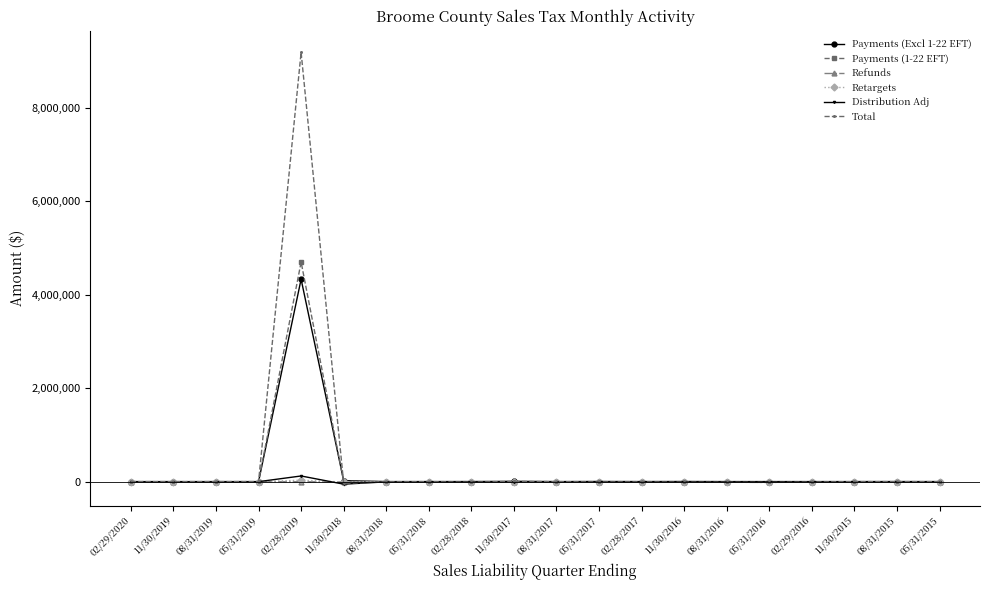

Which series has the largest range (max minus min)?

Total